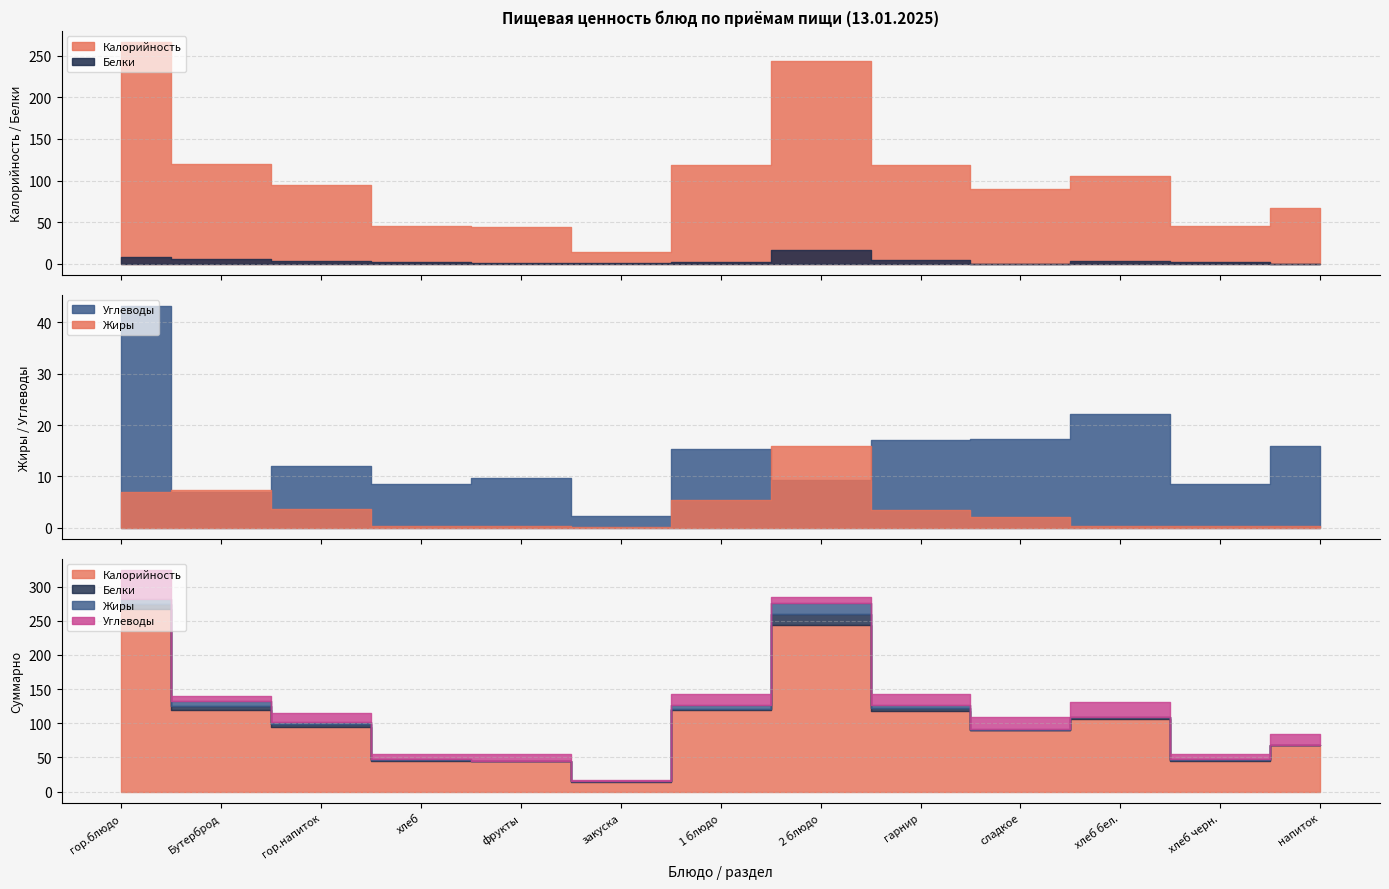

After their last crossing, which series has the higher values: Углеводы or Жиры?

Углеводы